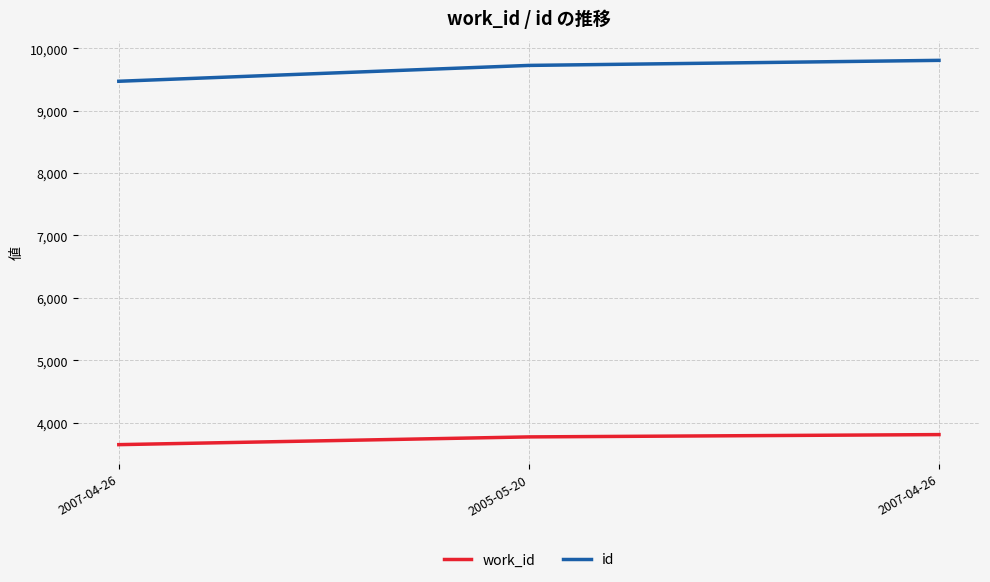

What is the difference between the work_id values at 2007-04-26 and 2005-05-20?

37